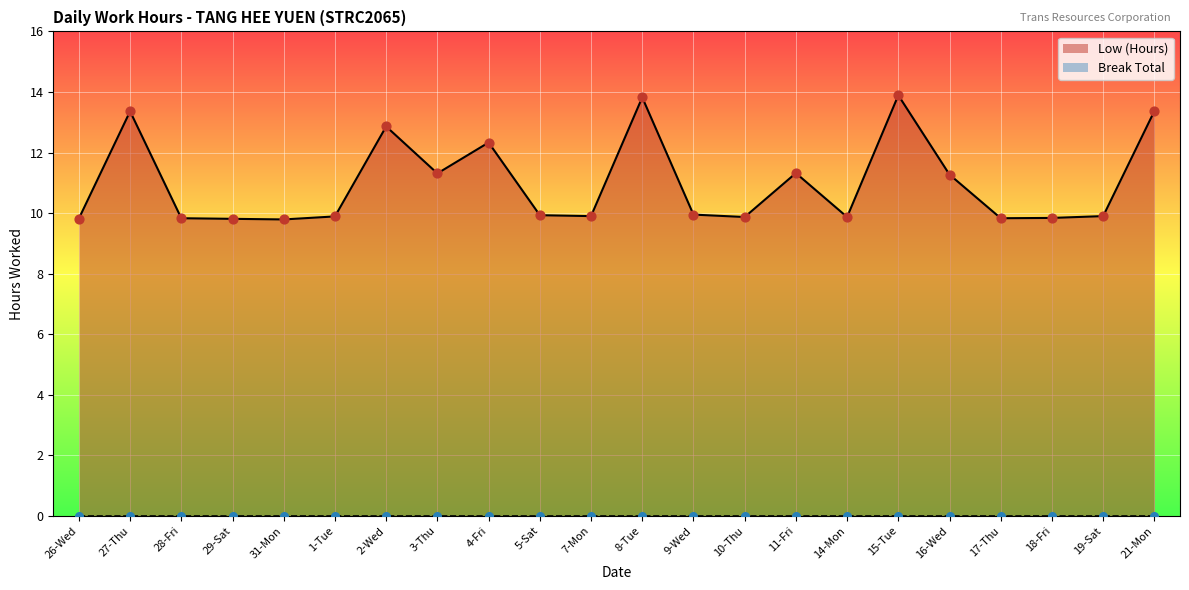

Between 28-Fri and 21-Mon, which is larger?

21-Mon